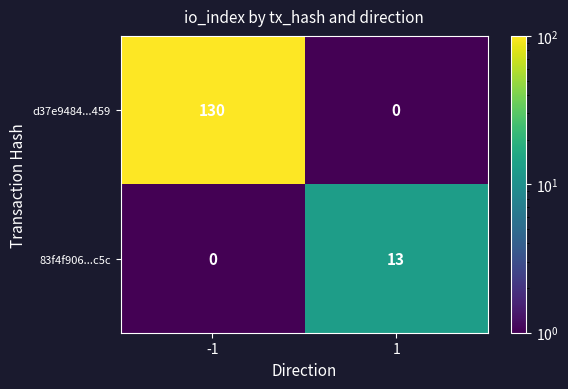

Reading left to right, list all the values displayed in this chart.

d37e9484...459: 130	0
83f4f906...c5c: 0	13